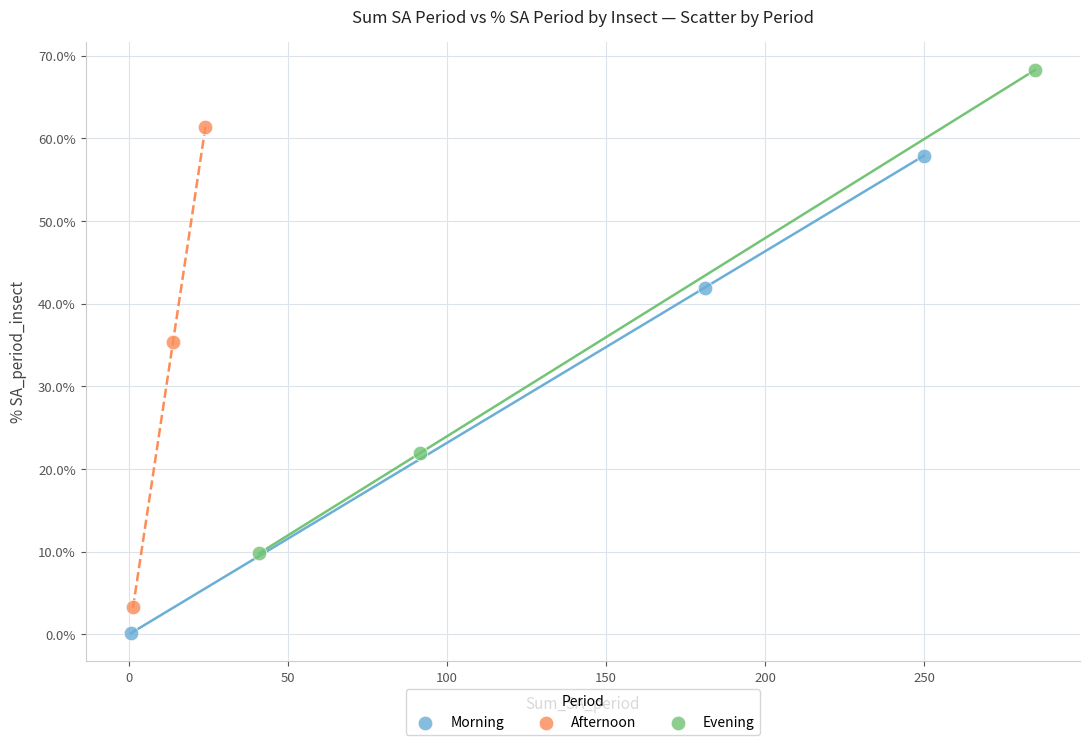

What are all the series names shown in the legend?

Morning, Afternoon, Evening